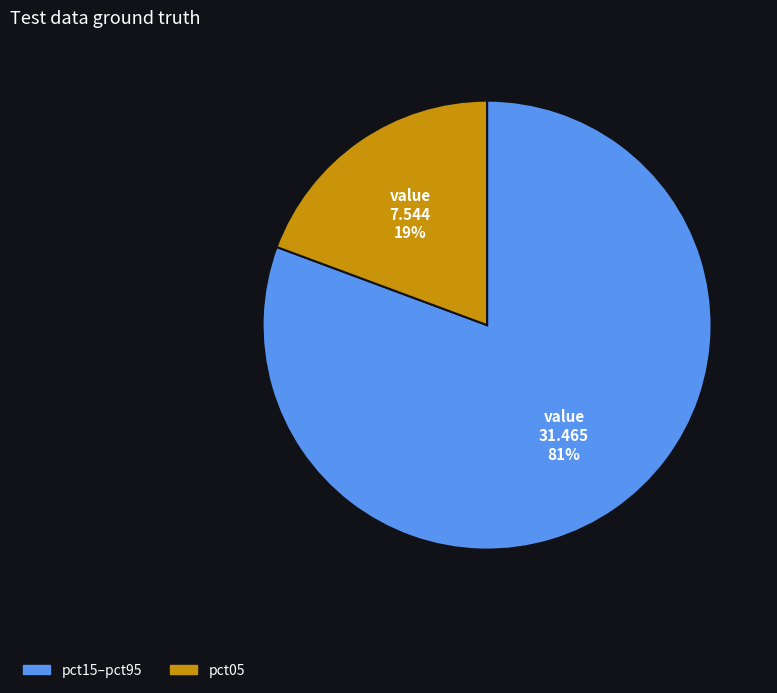

What is the smallest slice in the pie chart?

pct05